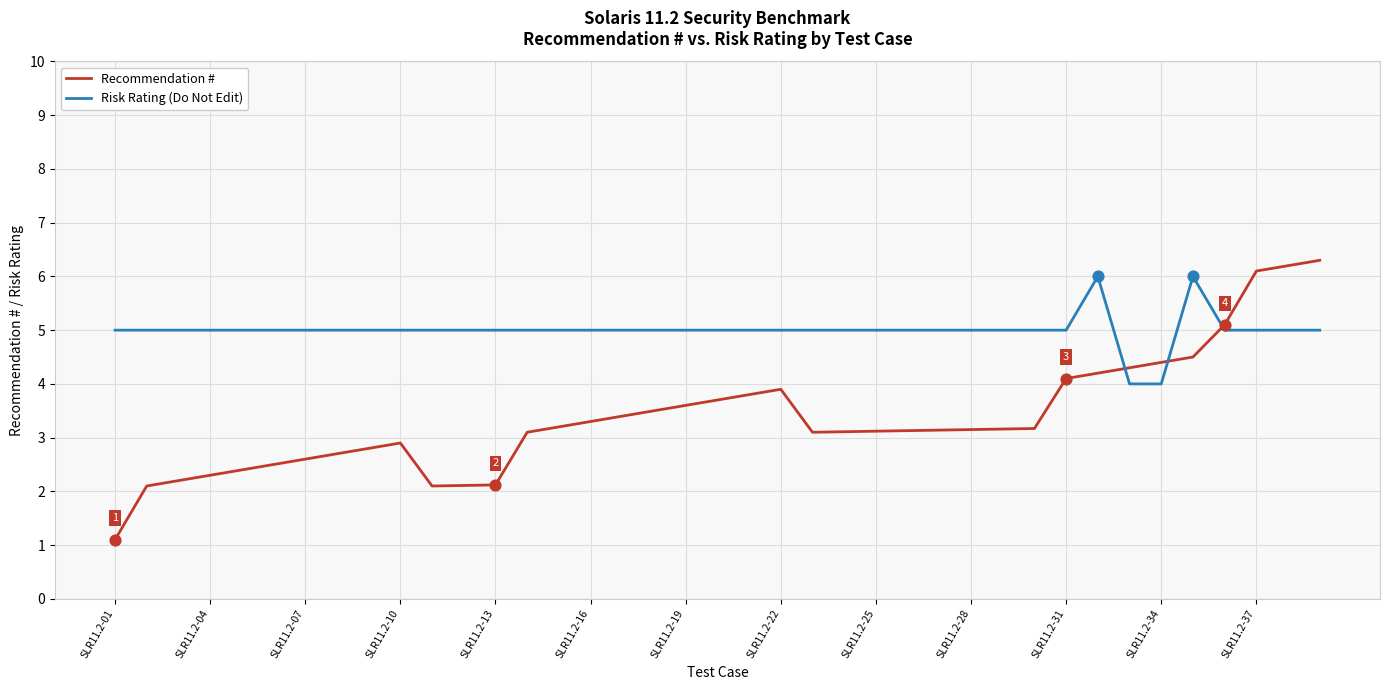

Which series has the largest total across all categories?

Risk Rating (Do Not Edit)